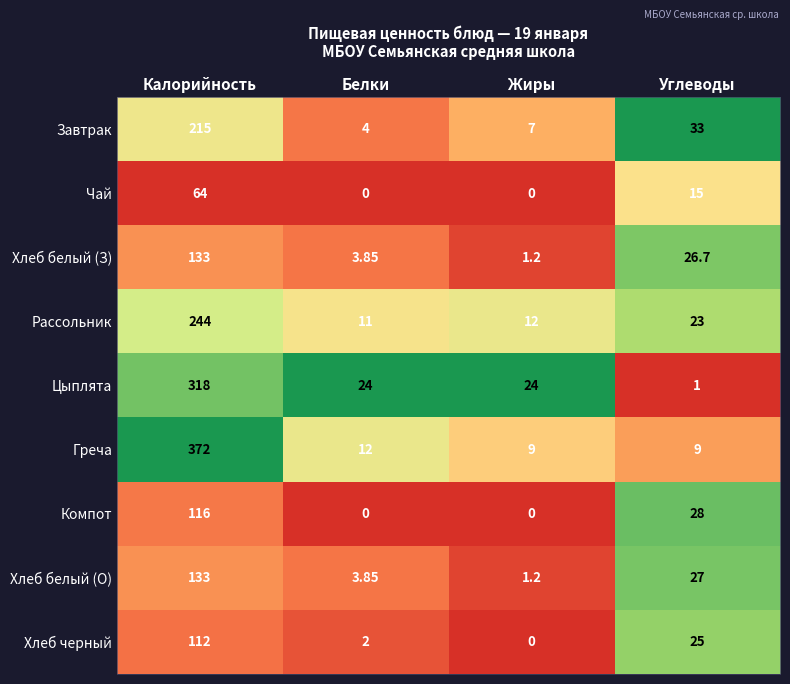

Which category has the highest value across all series?

Калорийность